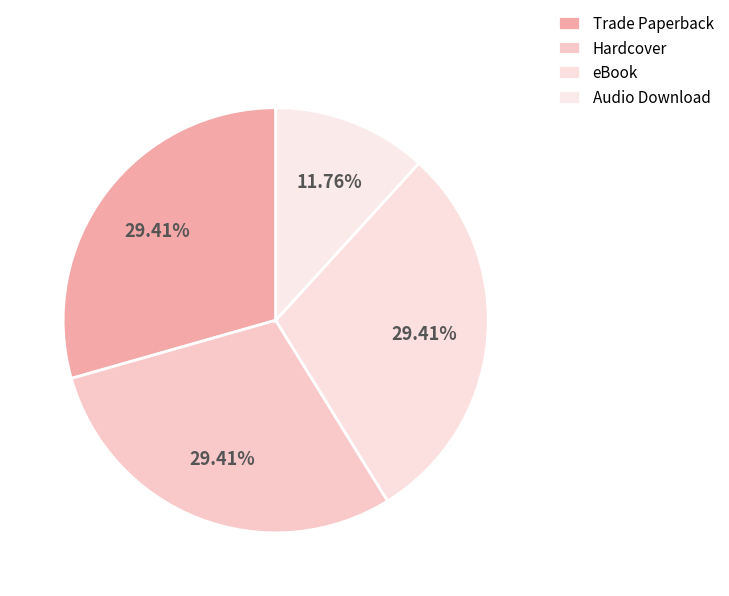

Is it true that eBook is 15% of the pie?

False